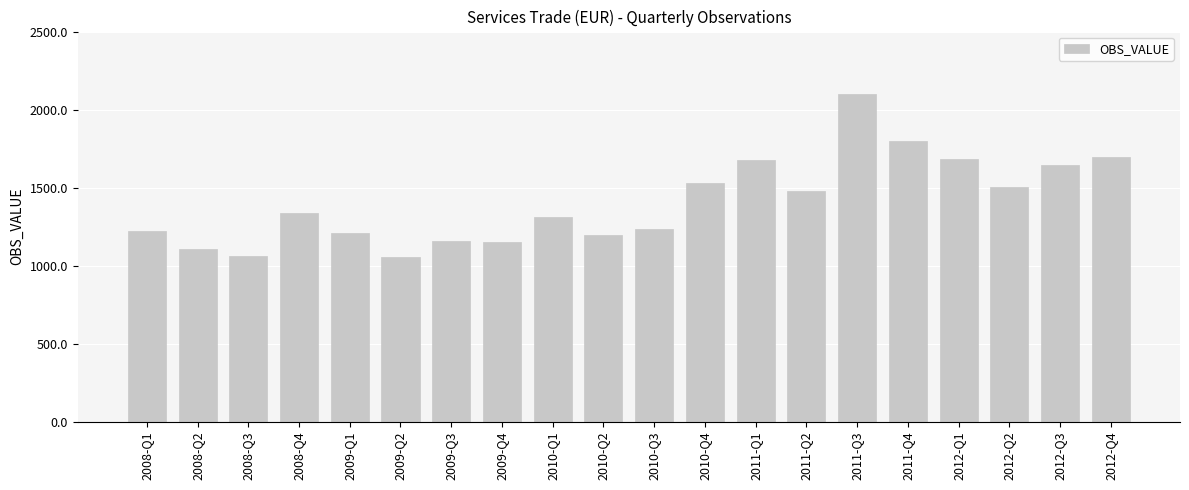

What is the minimum value shown in the chart?

1056.9